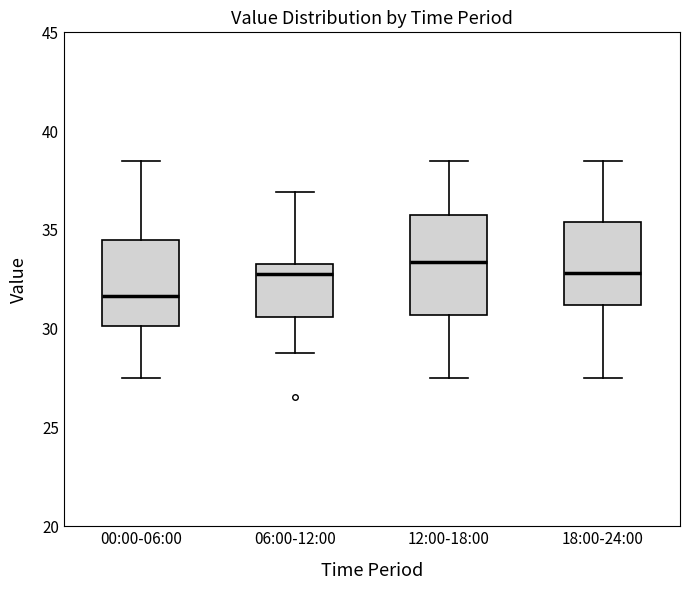

Reading left to right, transcribe this box plot: for each box, give where its median line is, the range the box spans, and where its two whiskers end, as read against the y-axis. The values are not printed on the chart, so give them approximately, as read against the axis.

00:00-06:00: median 31.5, box 30.0 to 34.5, whiskers 27.5 to 38.5
06:00-12:00: median 33.0, box 30.5 to 33.5, whiskers 29.0 to 37.0
12:00-18:00: median 33.5, box 30.5 to 35.5, whiskers 27.5 to 38.5
18:00-24:00: median 33.0, box 31.0 to 35.5, whiskers 27.5 to 38.5